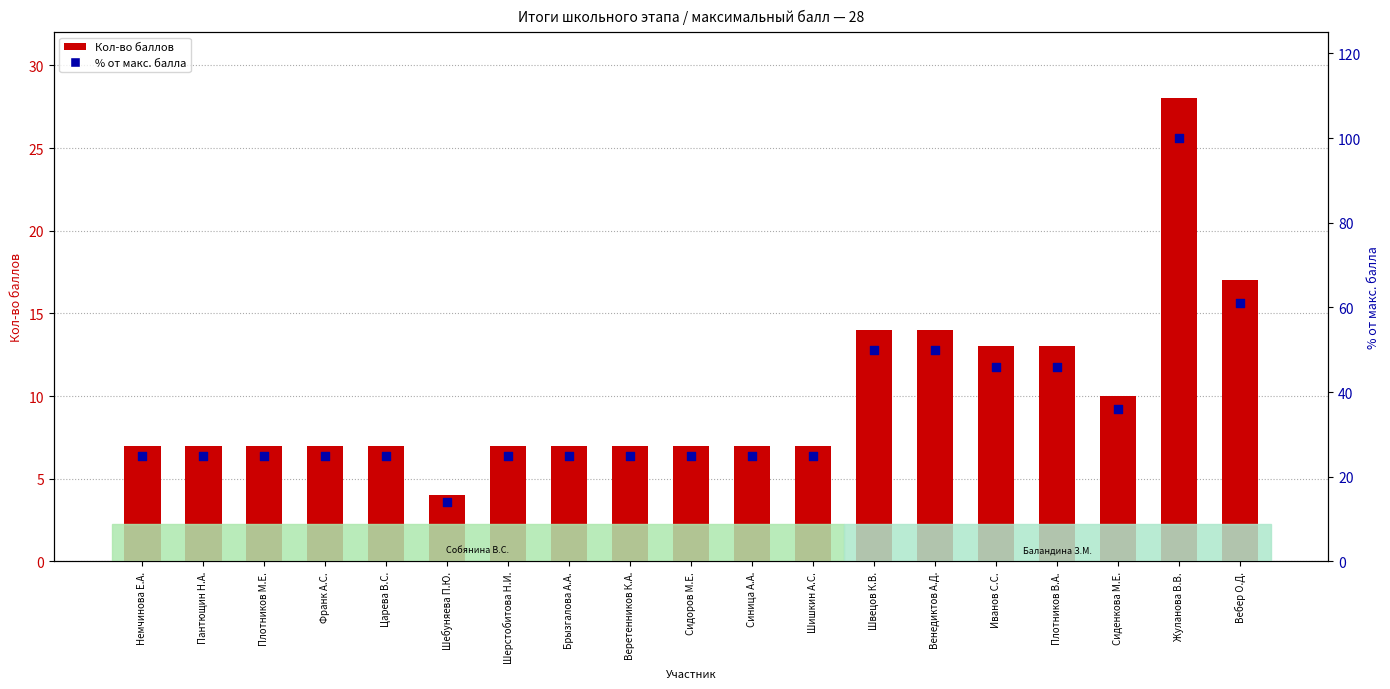

Which series contains the highest Y value?

% от макс. балла